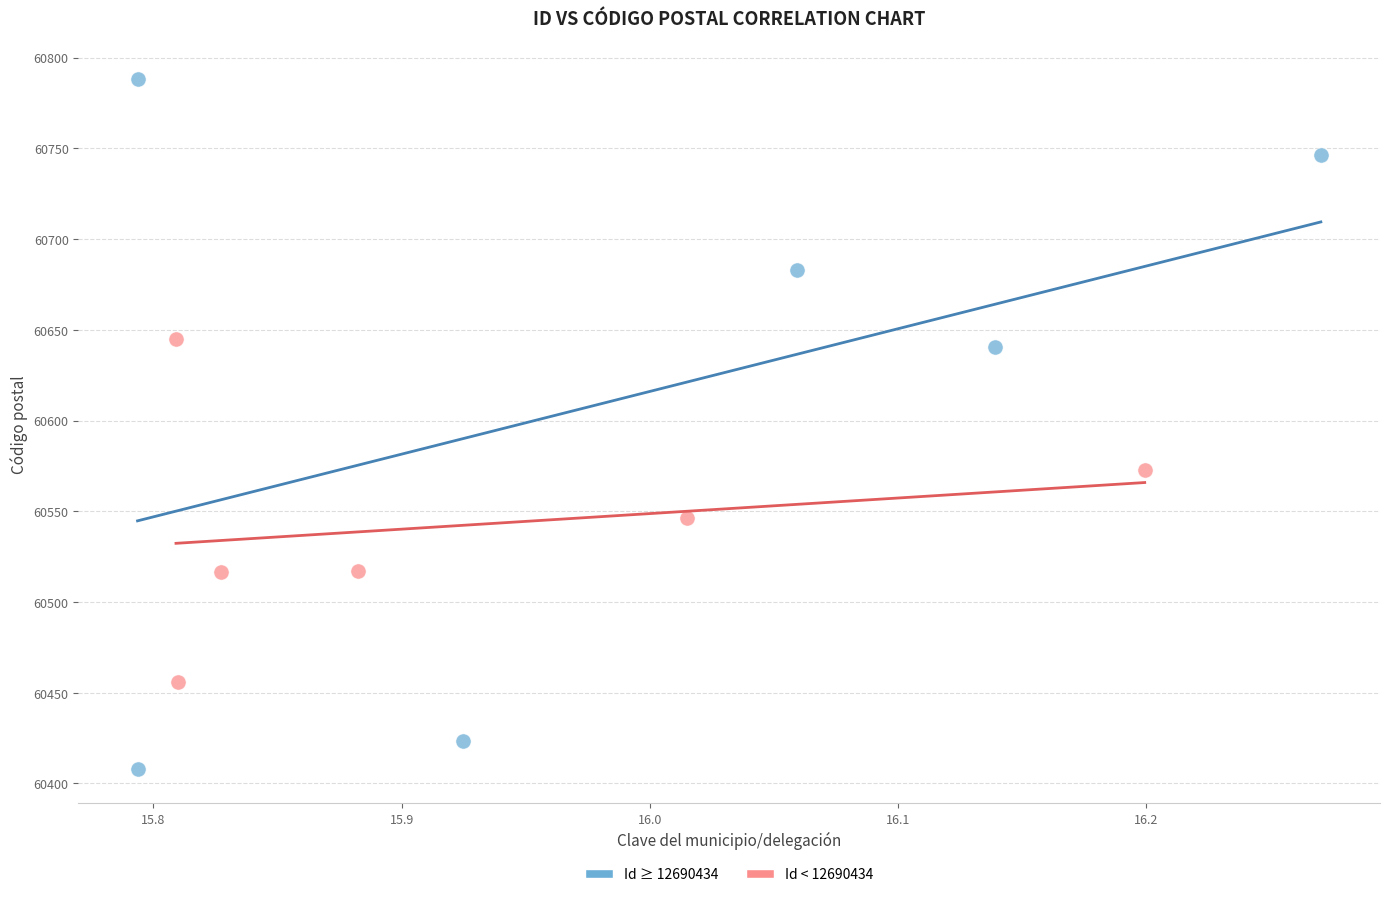

What are all the series names shown in the legend?

Id ≥ 12690434, Id < 12690434